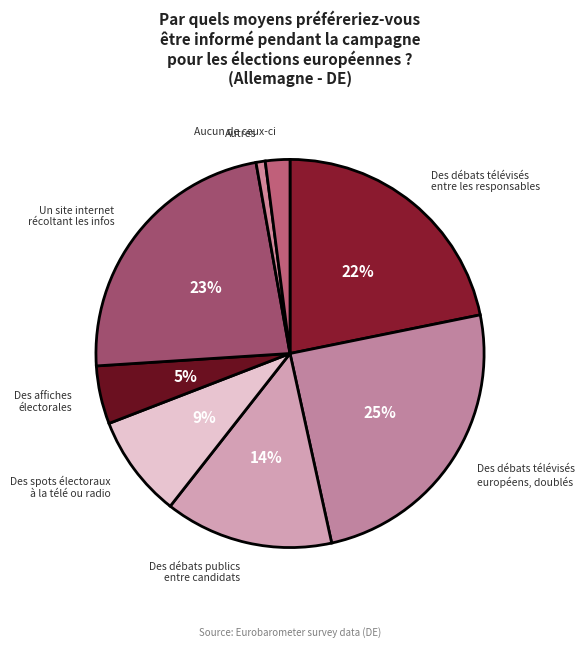

What is the ratio of the value at Des spots électoraux à la télé ou radio to the value at Des débats publics entre candidats?

0.6